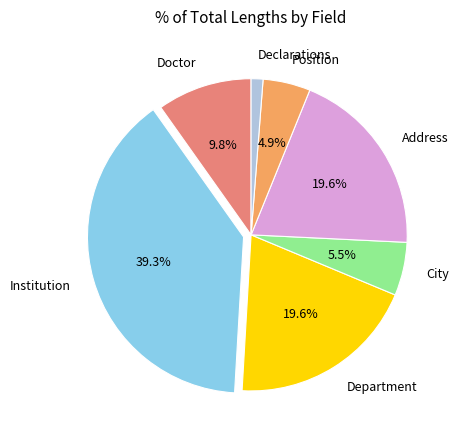

To the nearest percent, what percentage of the pie is Institution?

39%